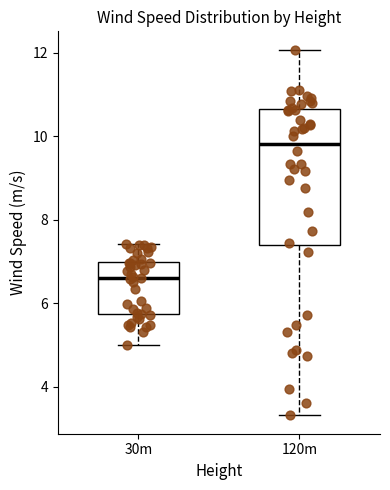

Which box has the lowest median line?

30m